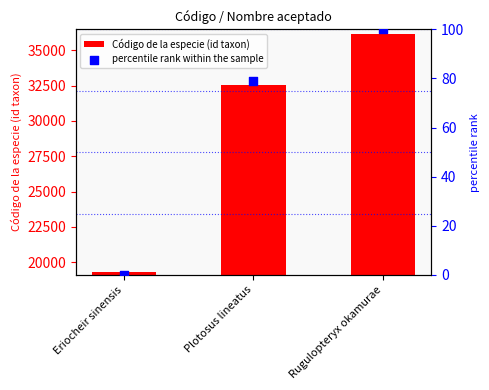

What is the total value across all series at Plotosus lineatus?

32634.8